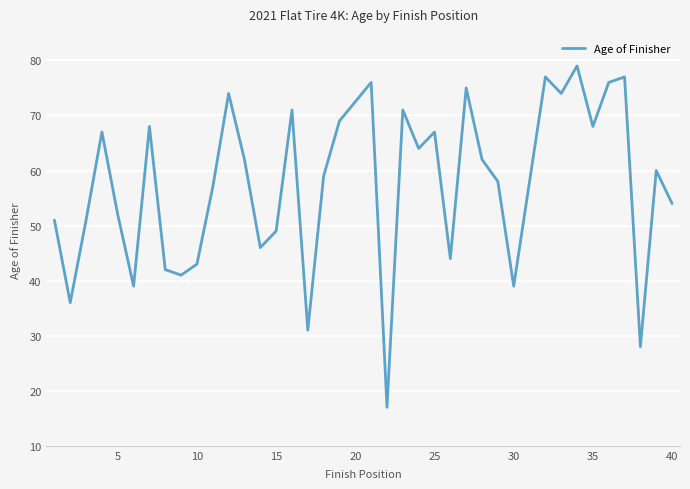

How many distinct data groups are displayed?

1